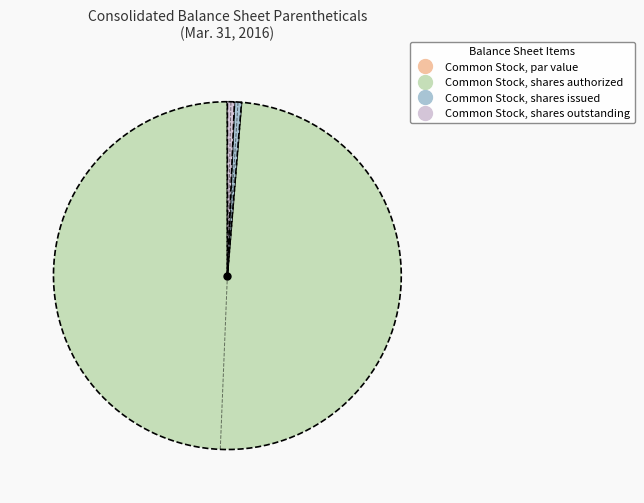

What is the largest slice in the pie chart?

Common Stock, shares authorized